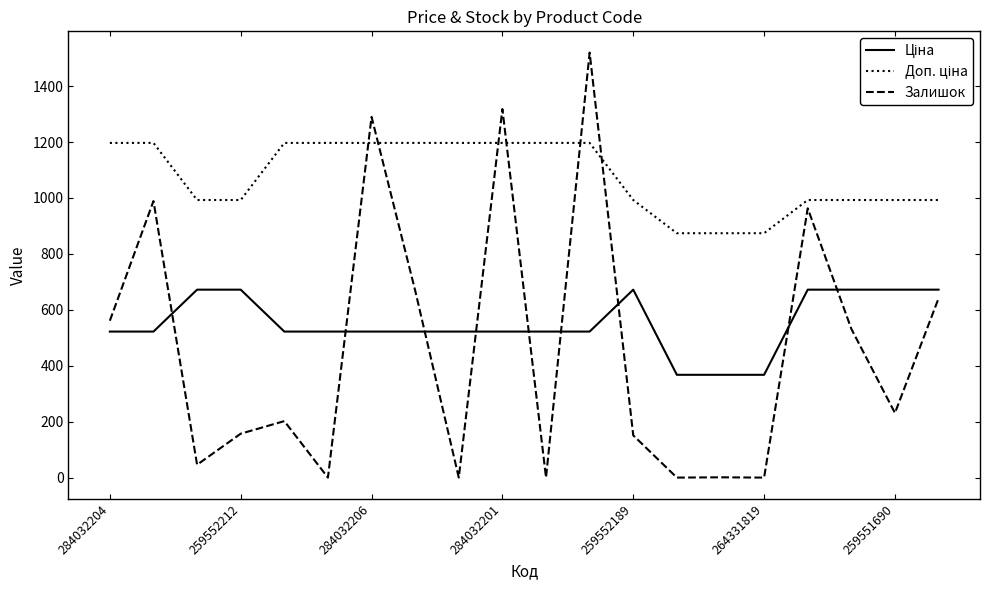

What is the greatest value displayed?

1520.0